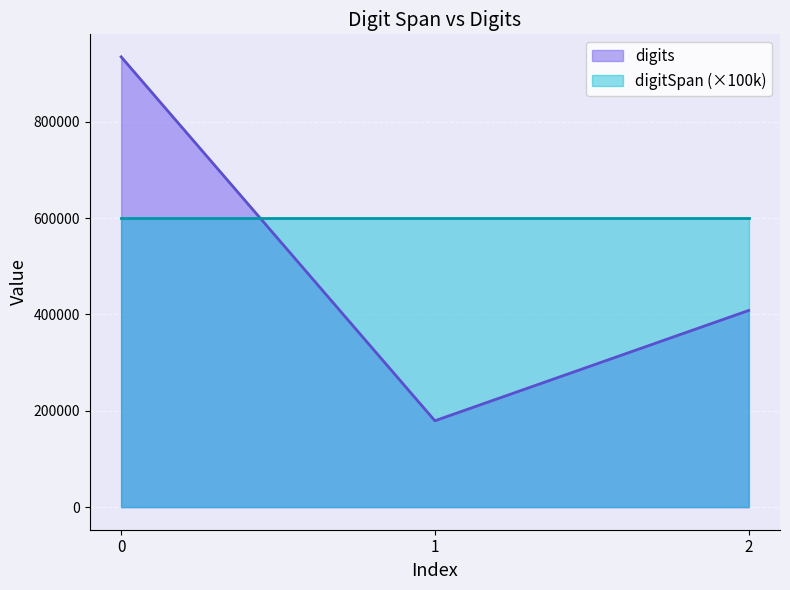

What is the smallest value displayed?

179390